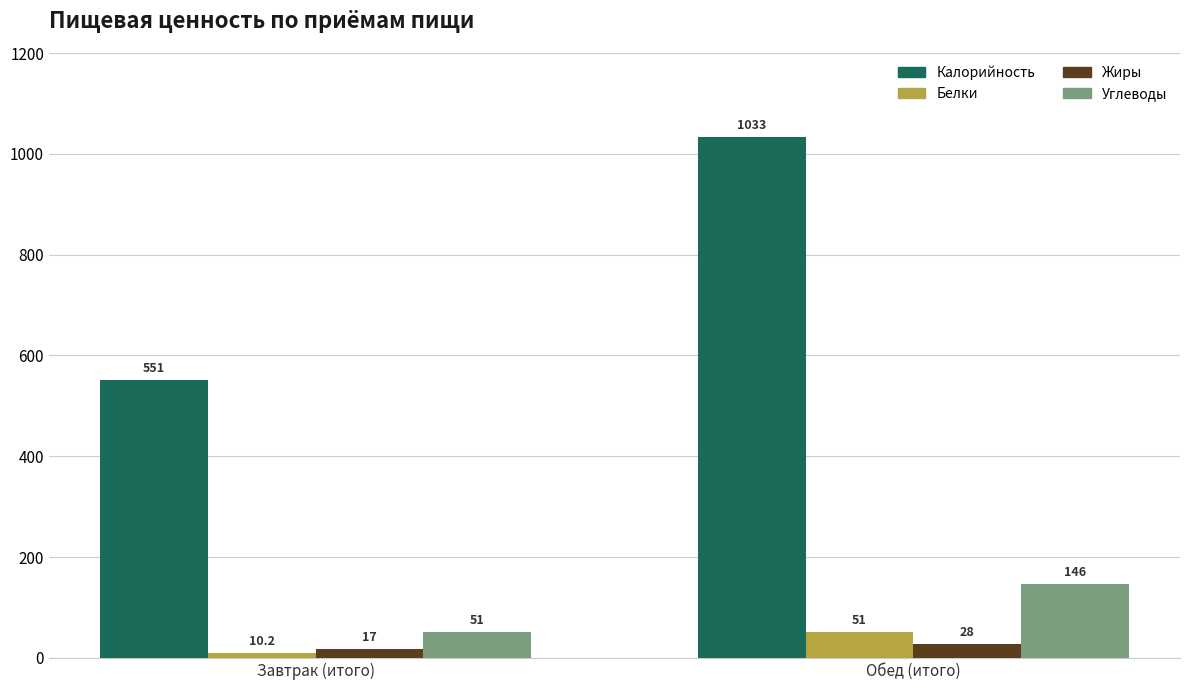

How many data points in Углеводы are less than 146?

1